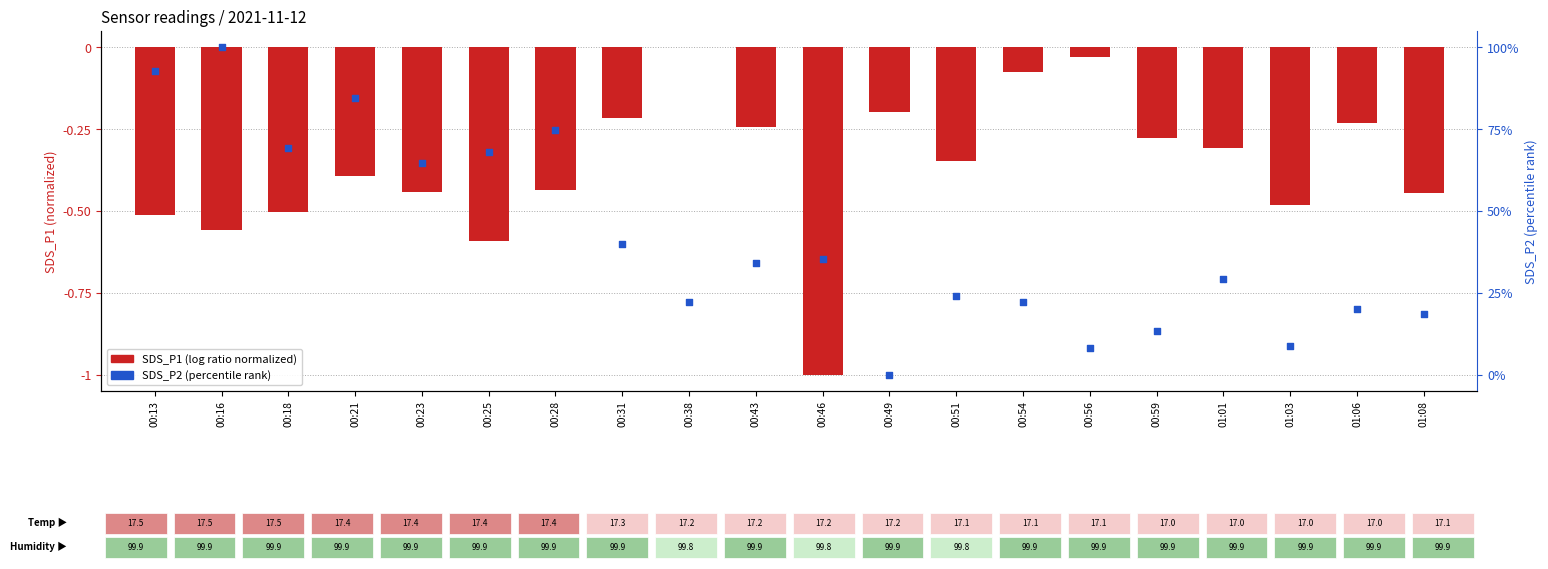

At which category is the sum across all series the highest?

00:16